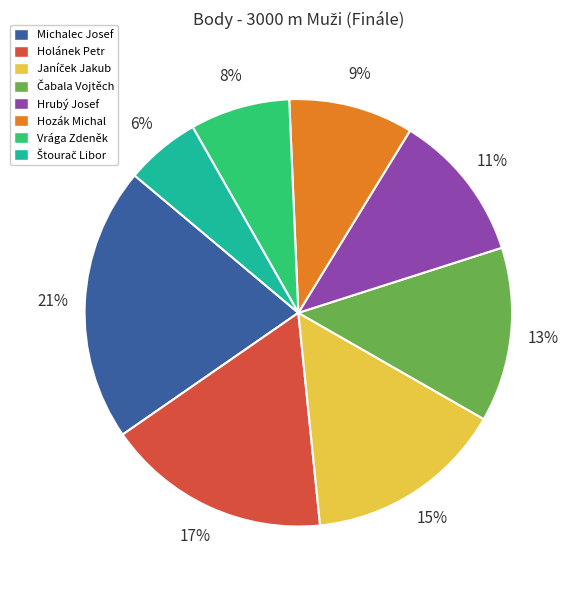

What is the largest slice in the pie chart?

Michalec Josef